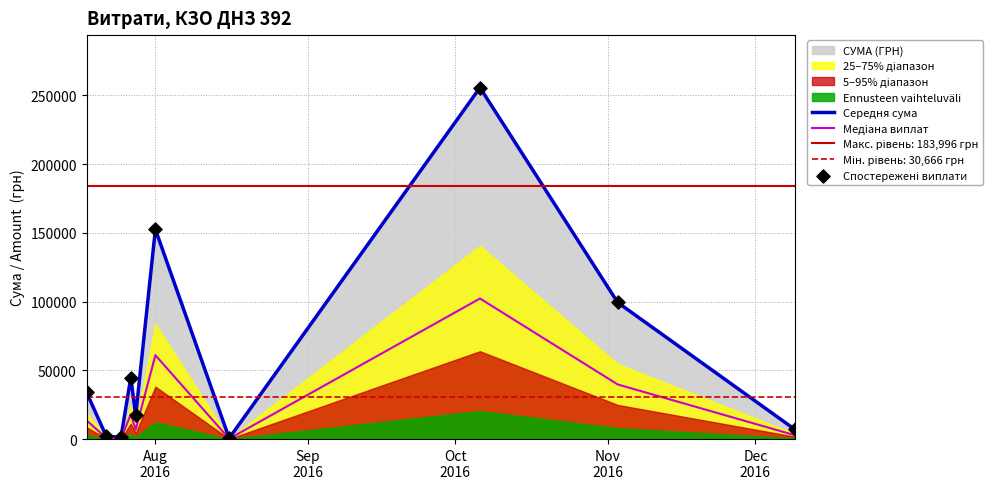

Is the value of Спостережені виплати at 8 greater than the value of Середня сума at 7?

No